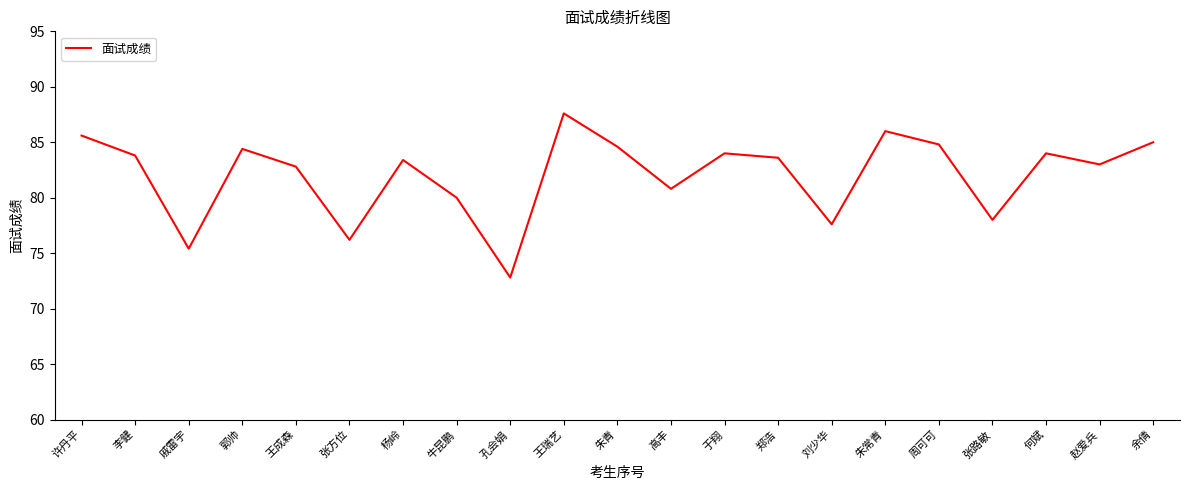

What position from the right is 孔会娟?

13